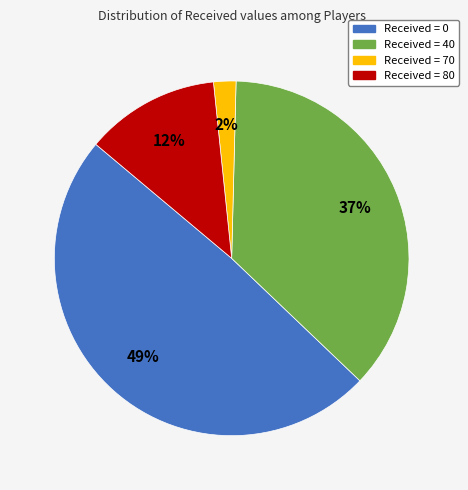

To the nearest percent, what is the difference between the largest and smallest slice percentages?

47%